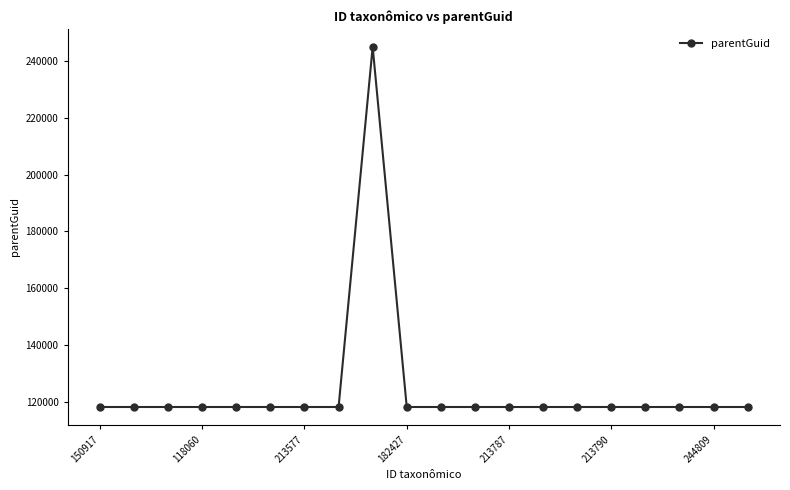

What is the greatest value displayed?

245034